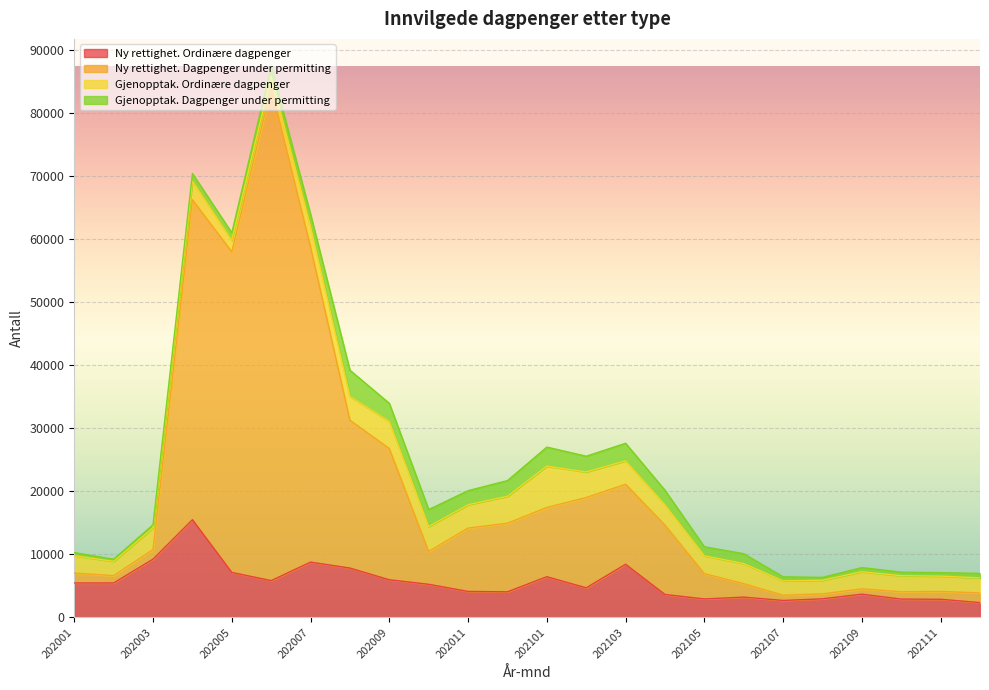

The value of Ny rettighet. Ordinære dagpenger at 202003 is 2812. True or false?

False